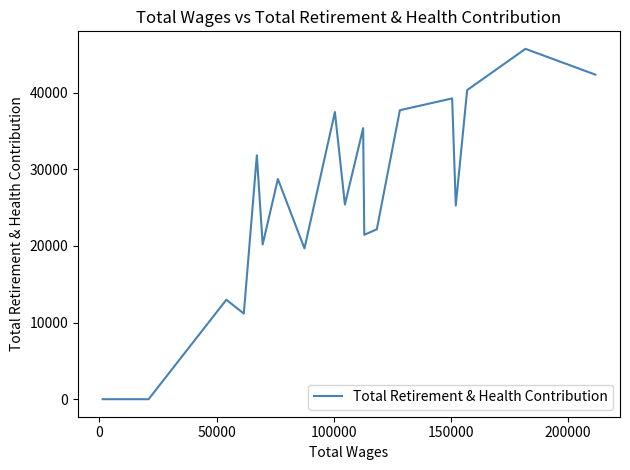

Does the chart have visible grid lines?

No